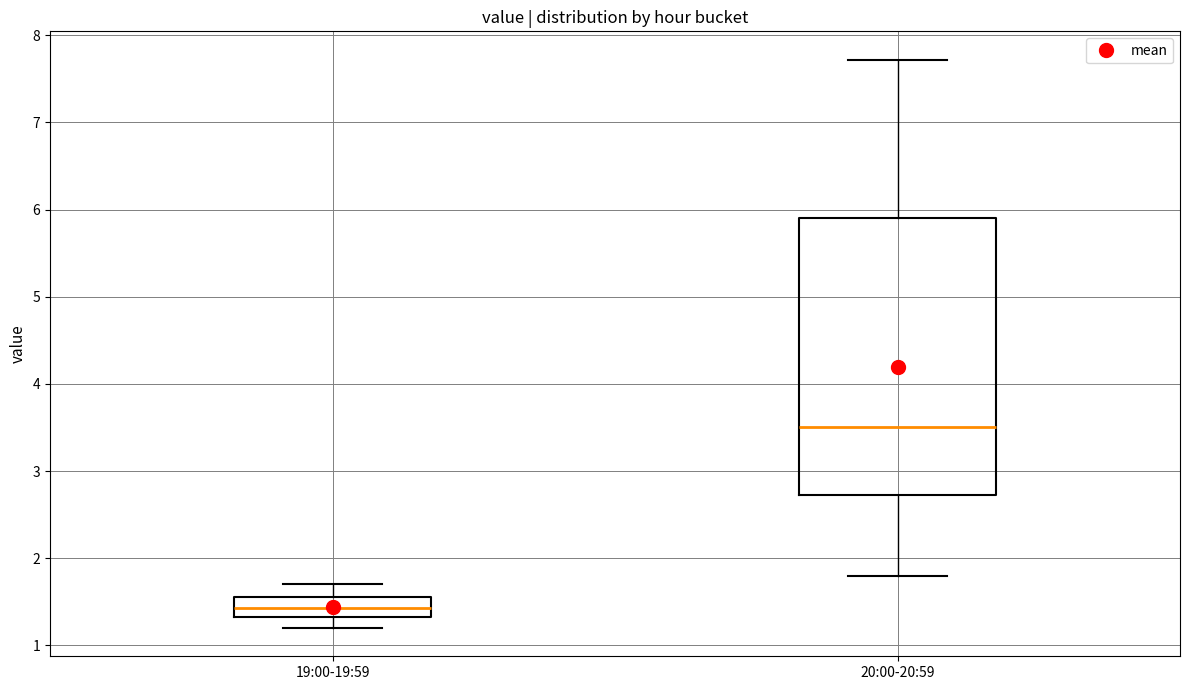

Reading left to right, read every box against the y-axis: the position of its median line, the range the box covers, and the ends of its whiskers. The values are not printed on the chart, so give them approximately, as read against the axis.

19:00-19:59: median 1.4, box 1.3 to 1.6, whiskers 1.2 to 1.7
20:00-20:59: median 3.5, box 2.7 to 5.9, whiskers 1.8 to 7.7